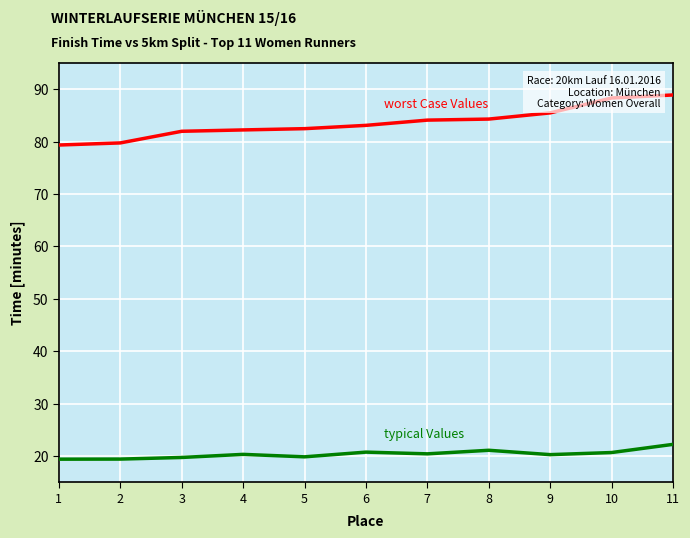

What is the difference between the highest and lowest values at 11?

66.7